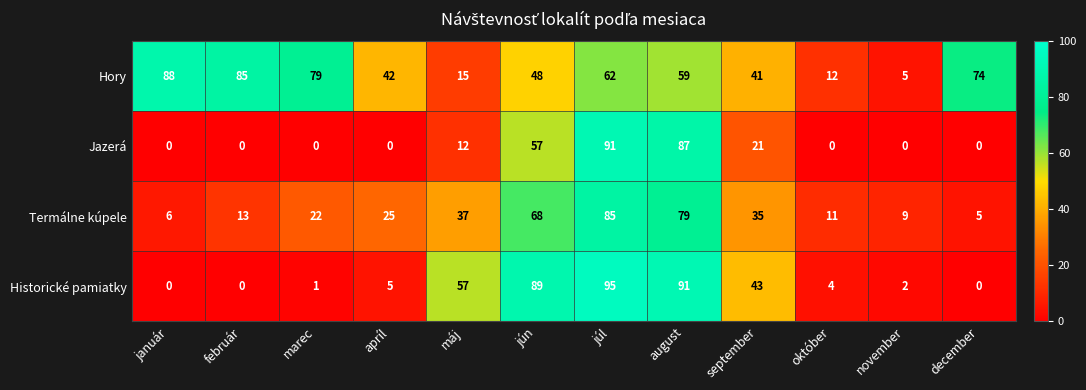

Which series has the largest range (max minus min)?

Historické pamiatky